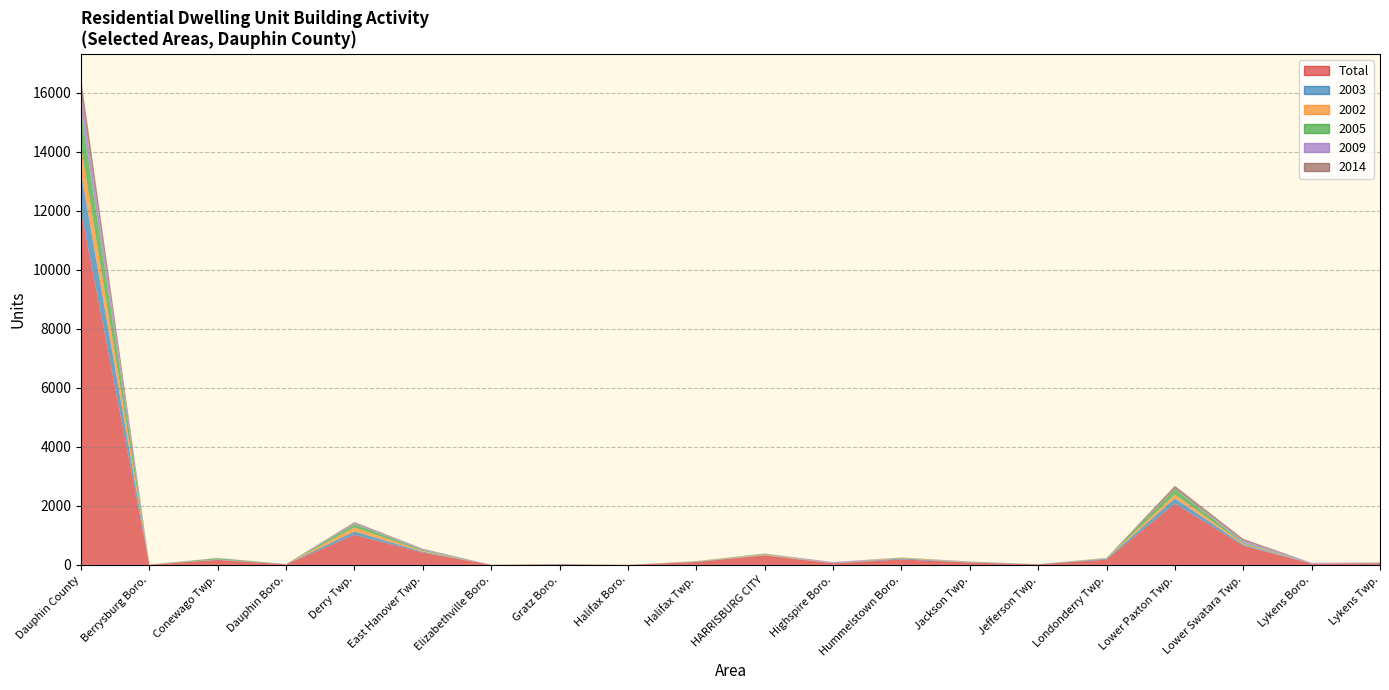

Reading right to left, extract all data points from this chart.

Total: Lykens Twp.=57	Lykens Boro.=39	Lower Swatara Twp.=651	Lower Paxton Twp.=2076	Londonderry Twp.=179	Jefferson Twp.=18	Jackson Twp.=79	Hummelstown Boro.=184	Highspire Boro.=54	HARRISBURG CITY=320	Halifax Twp.=99	Halifax Boro.=2	Gratz Boro.=20	Elizabethville Boro.=4	East Hanover Twp.=416	Derry Twp.=1017	Dauphin Boro.=19	Conewago Twp.=167	Berrysburg Boro.=8	Dauphin County=11970
2003: Lykens Twp.=10	Lykens Boro.=2	Lower Swatara Twp.=39	Lower Paxton Twp.=177	Londonderry Twp.=30	Jefferson Twp.=3	Jackson Twp.=7	Hummelstown Boro.=34	Highspire Boro.=2	HARRISBURG CITY=13	Halifax Twp.=10	Halifax Boro.=0	Gratz Boro.=9	Elizabethville Boro.=0	East Hanover Twp.=29	Derry Twp.=117	Dauphin Boro.=4	Conewago Twp.=11	Berrysburg Boro.=0	Dauphin County=1313
2002: Lykens Twp.=1	Lykens Boro.=0	Lower Swatara Twp.=28	Lower Paxton Twp.=125	Londonderry Twp.=14	Jefferson Twp.=0	Jackson Twp.=8	Hummelstown Boro.=23	Highspire Boro.=0	HARRISBURG CITY=26	Halifax Twp.=8	Halifax Boro.=0	Gratz Boro.=0	Elizabethville Boro.=0	East Hanover Twp.=27	Derry Twp.=134	Dauphin Boro.=4	Conewago Twp.=7	Berrysburg Boro.=4	Dauphin County=892
2005: Lykens Twp.=4	Lykens Boro.=1	Lower Swatara Twp.=40	Lower Paxton Twp.=189	Londonderry Twp.=10	Jefferson Twp.=1	Jackson Twp.=10	Hummelstown Boro.=11	Highspire Boro.=1	HARRISBURG CITY=20	Halifax Twp.=8	Halifax Boro.=0	Gratz Boro.=2	Elizabethville Boro.=0	East Hanover Twp.=33	Derry Twp.=113	Dauphin Boro.=1	Conewago Twp.=39	Berrysburg Boro.=0	Dauphin County=1190
2009: Lykens Twp.=4	Lykens Boro.=29	Lower Swatara Twp.=63	Lower Paxton Twp.=5	Londonderry Twp.=1	Jefferson Twp.=3	Jackson Twp.=10	Hummelstown Boro.=0	Highspire Boro.=34	HARRISBURG CITY=6	Halifax Twp.=0	Halifax Boro.=0	Gratz Boro.=0	Elizabethville Boro.=0	East Hanover Twp.=33	Derry Twp.=39	Dauphin Boro.=0	Conewago Twp.=6	Berrysburg Boro.=0	Dauphin County=605
2014: Lykens Twp.=4	Lykens Boro.=0	Lower Swatara Twp.=61	Lower Paxton Twp.=108	Londonderry Twp.=3	Jefferson Twp.=0	Jackson Twp.=2	Hummelstown Boro.=1	Highspire Boro.=5	HARRISBURG CITY=1	Halifax Twp.=3	Halifax Boro.=0	Gratz Boro.=0	Elizabethville Boro.=1	East Hanover Twp.=10	Derry Twp.=32	Dauphin Boro.=2	Conewago Twp.=6	Berrysburg Boro.=0	Dauphin County=518